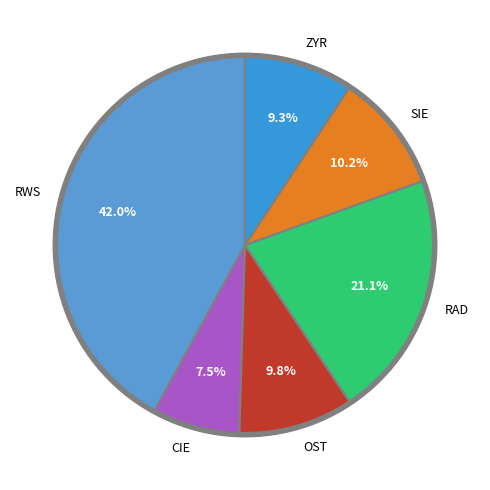

What percentage is the PODREGION SIEDLECKI slice, to the nearest percent?

10%